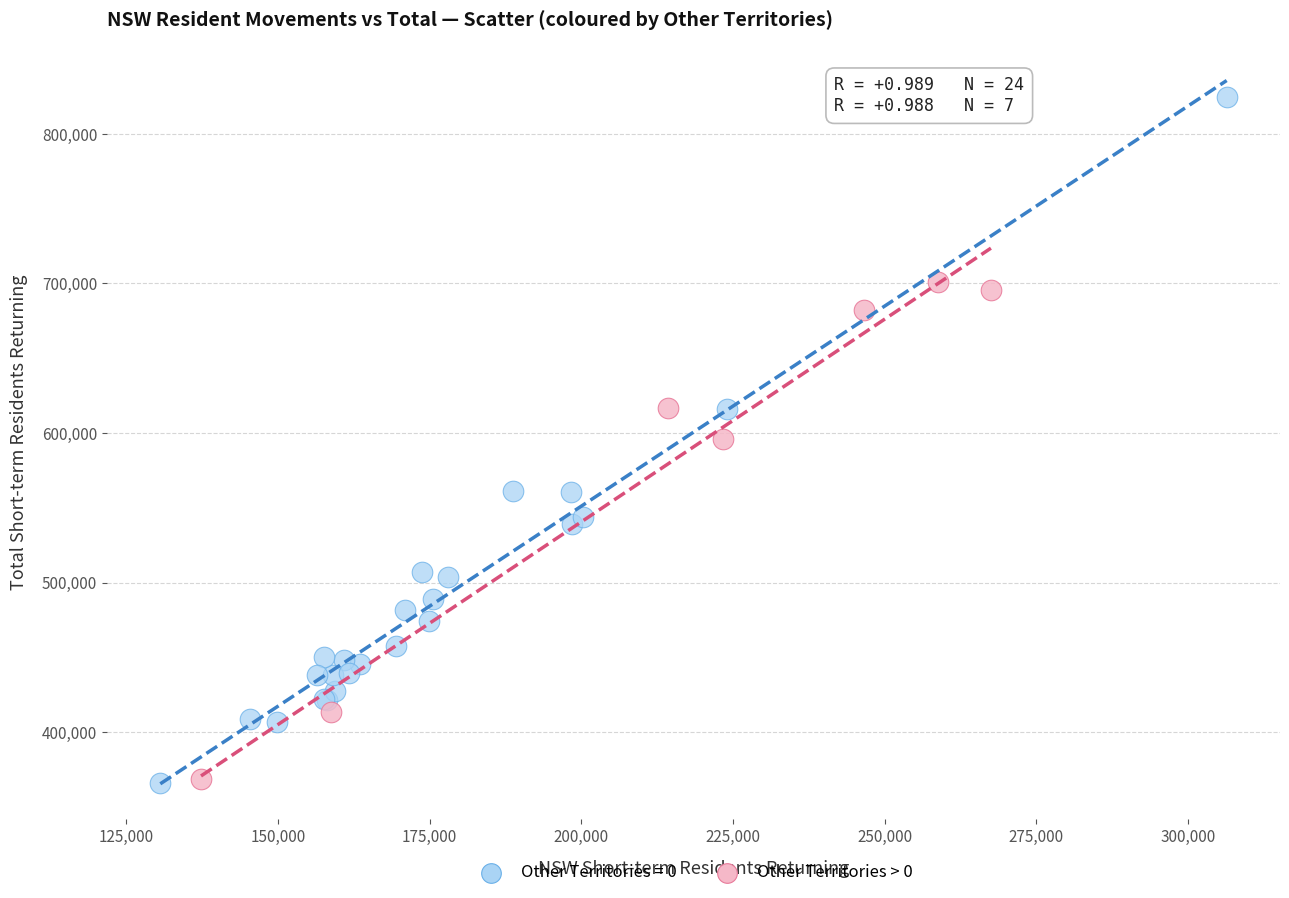

Which series has the largest Y range (max minus min)?

Other Territories = 0